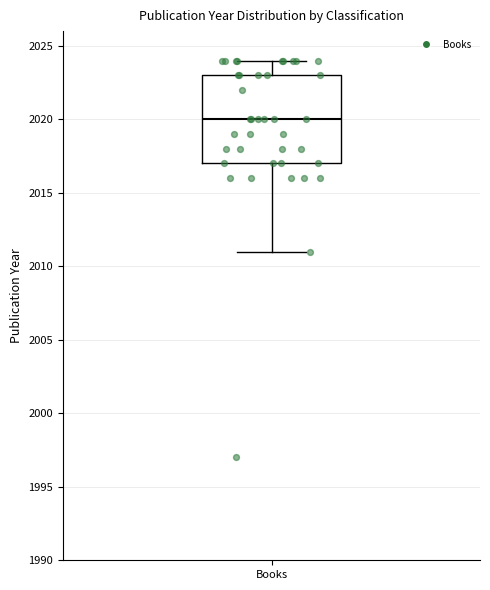

Transcribe this box plot: give where the median line is, the range the box spans, and where the two whiskers end, as read against the y-axis. The values are not printed on the chart, so give them approximately, as read against the axis.

median 2020, box 2017 to 2023, whiskers 2011 to 2024